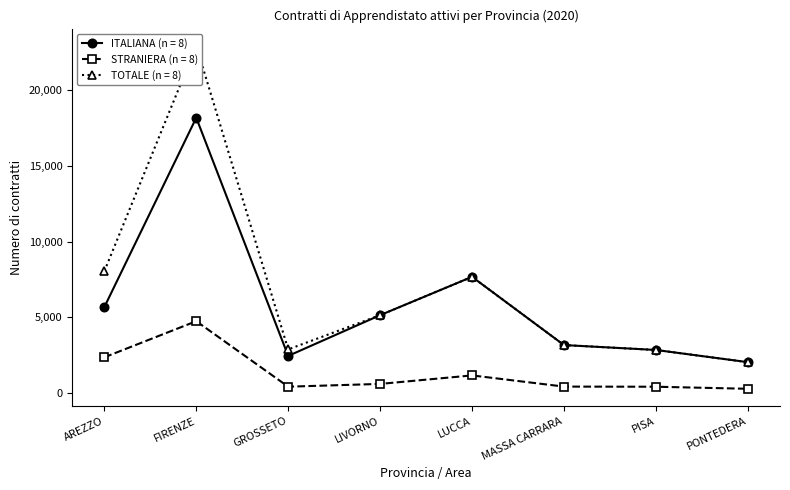

The STRANIERA series shows 1506 at AREZZO. True or false?

False